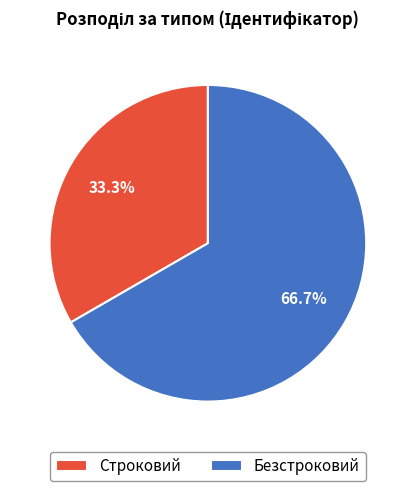

To the nearest percent, what percentage of the pie is Строковий?

33%